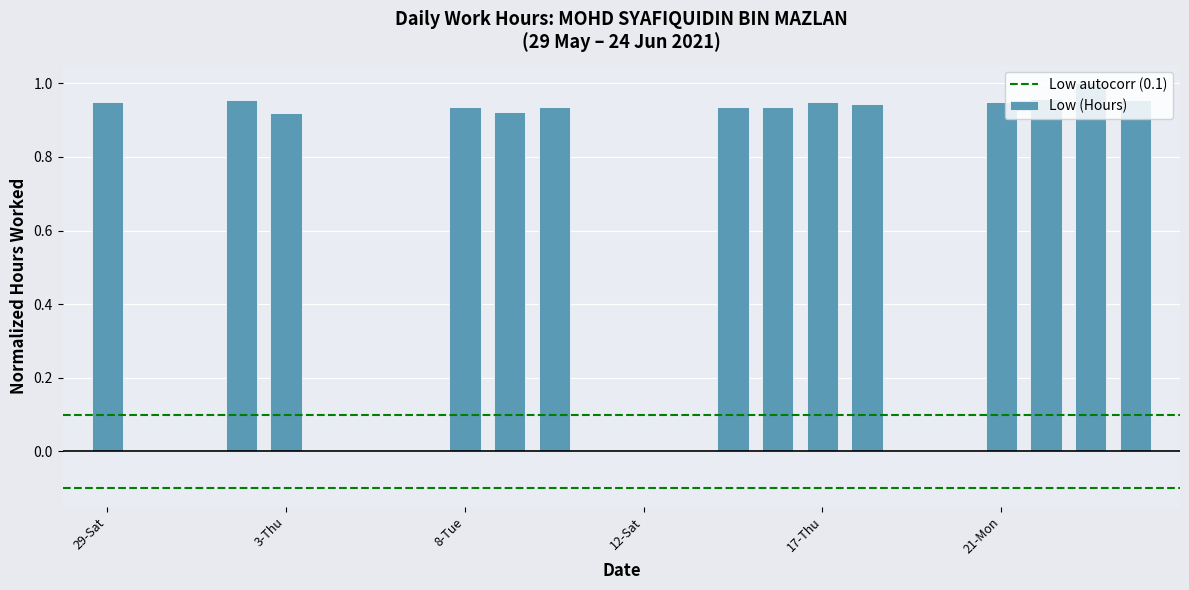

Are the bars horizontal?

No